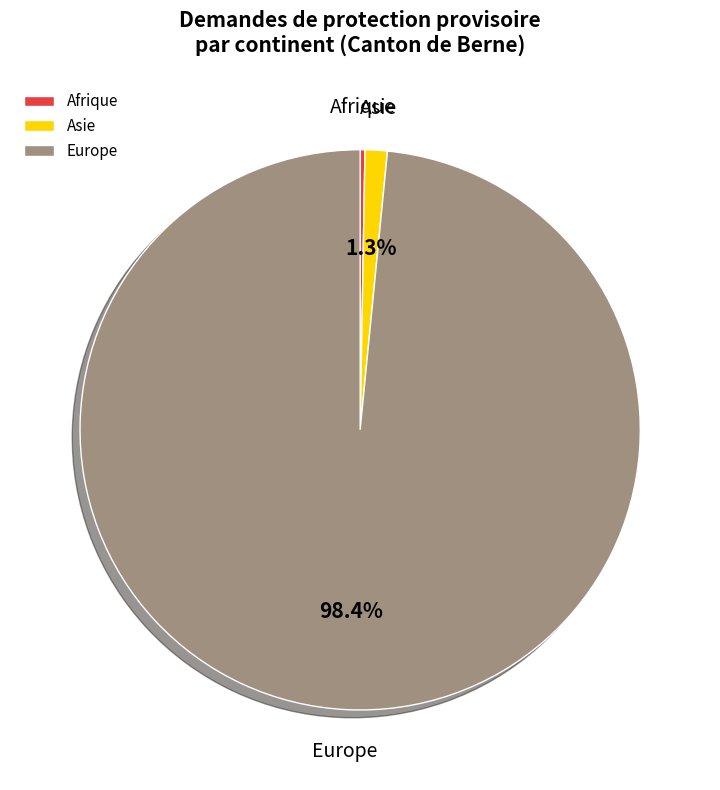

Combined, do Europe and Asie account for over 50%?

Yes